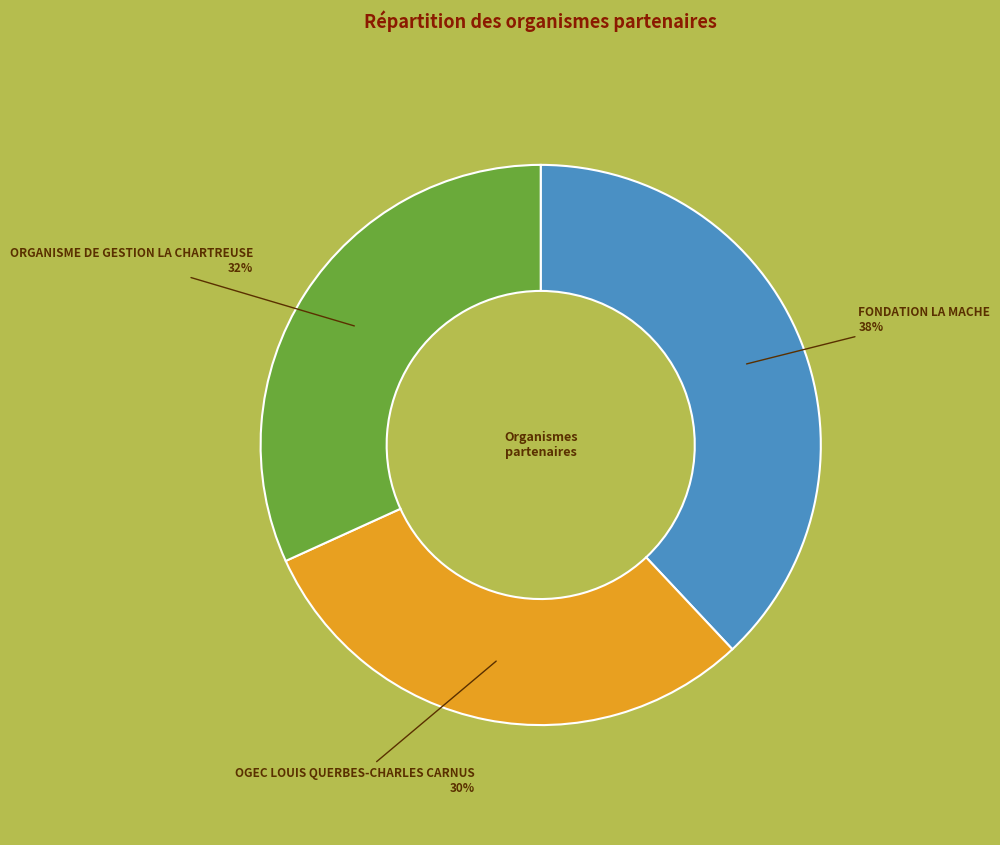

Which slice is the largest?

FONDATION LA MACHE